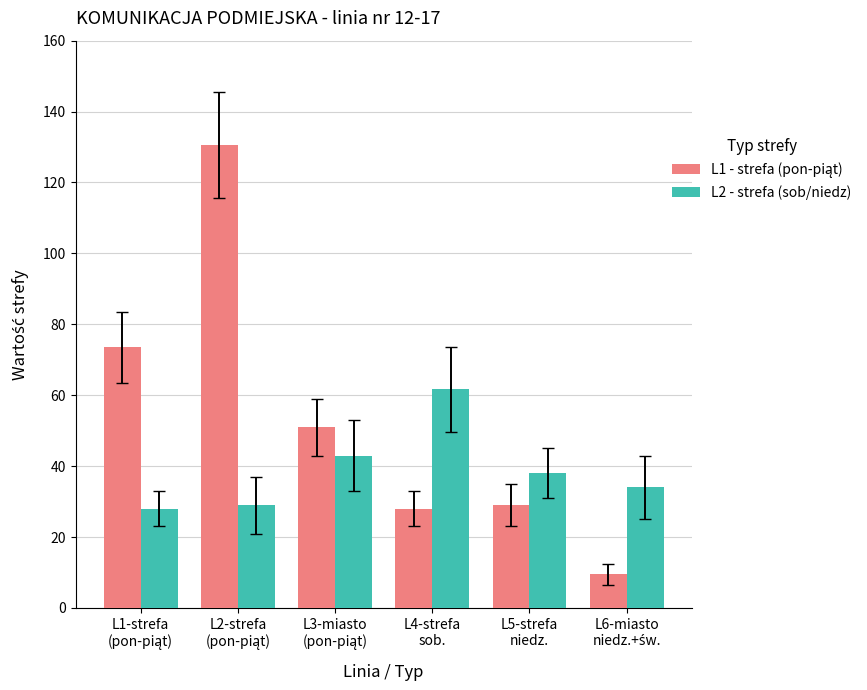

Count the number of categories in the chart.

6